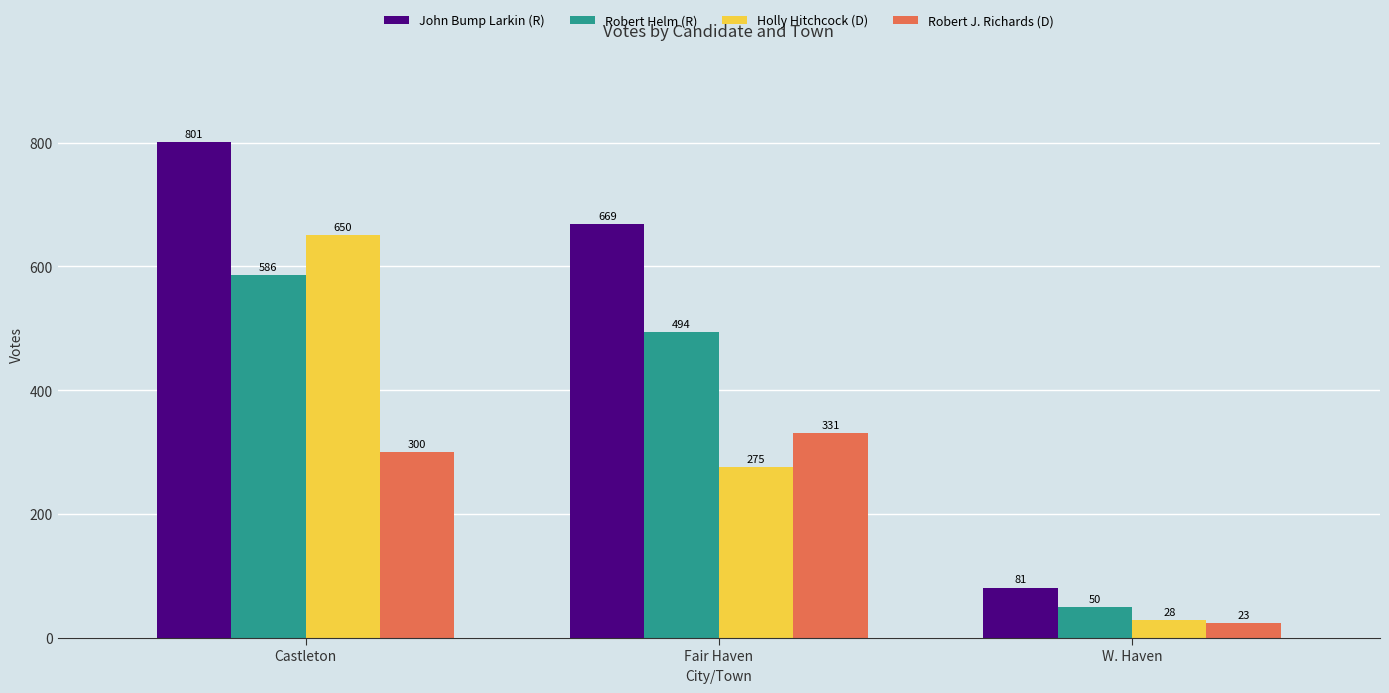

Which series has the largest total across all categories?

John Bump Larkin (R)